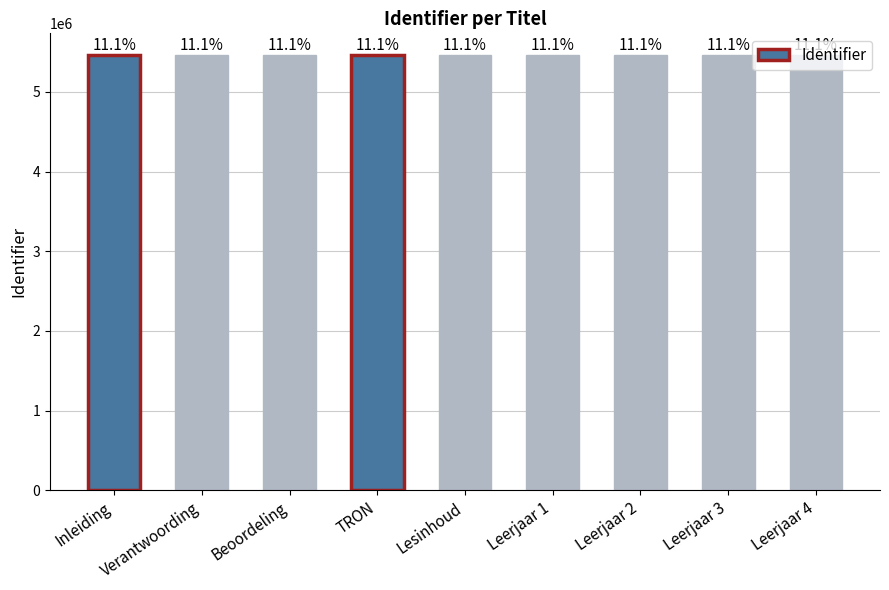

How many bars are there in total?

9